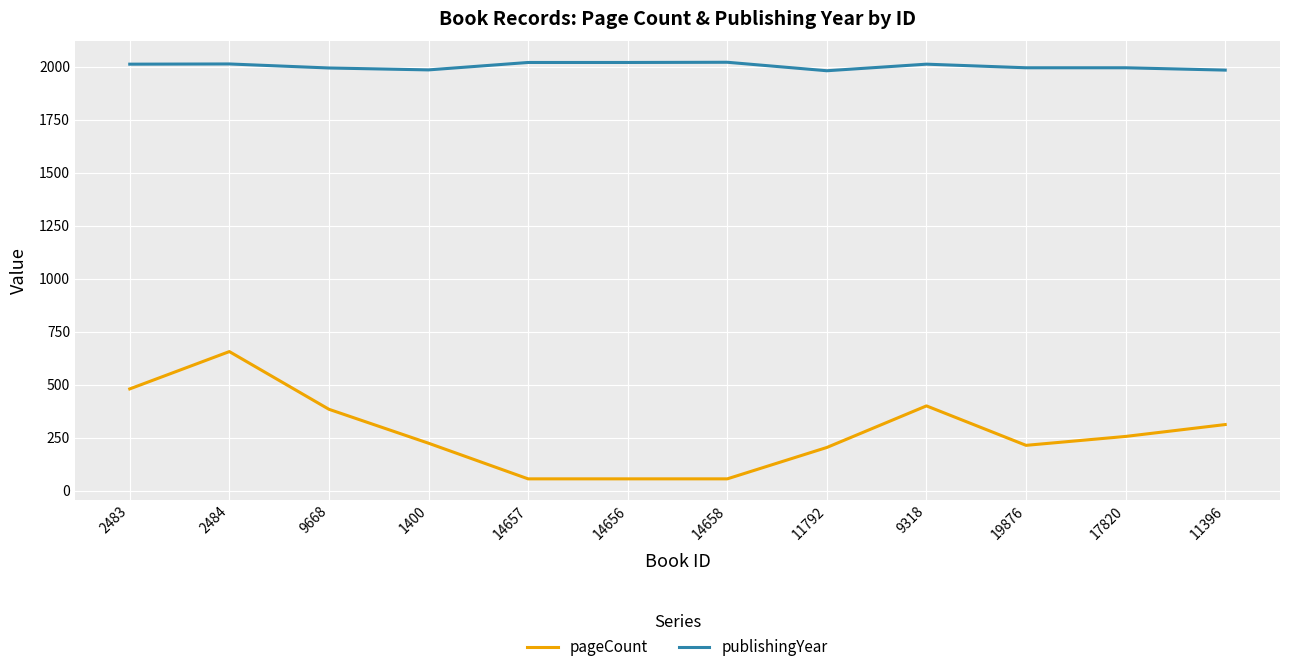

Which category has the highest value in the pageCount series?

2484